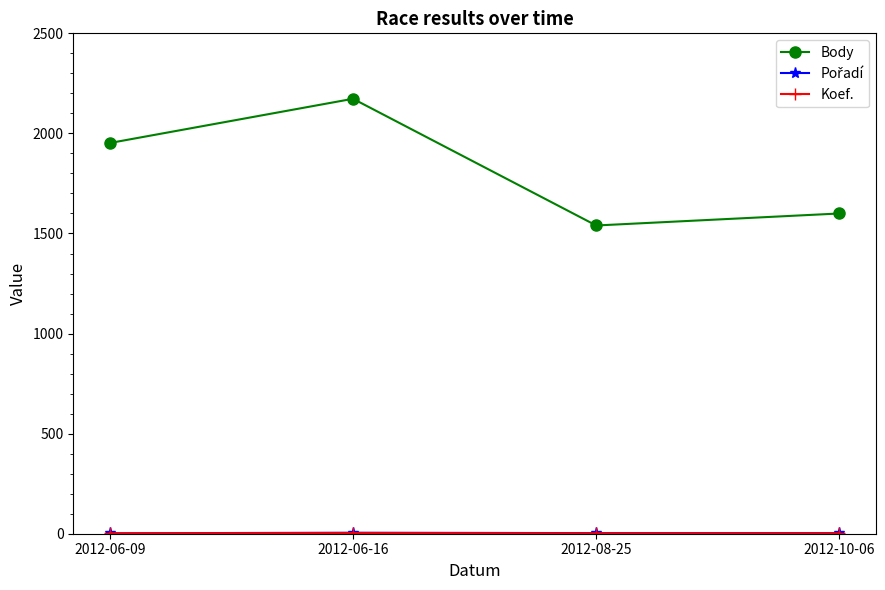

What is the difference between the maximum and minimum values in the Body series?

633